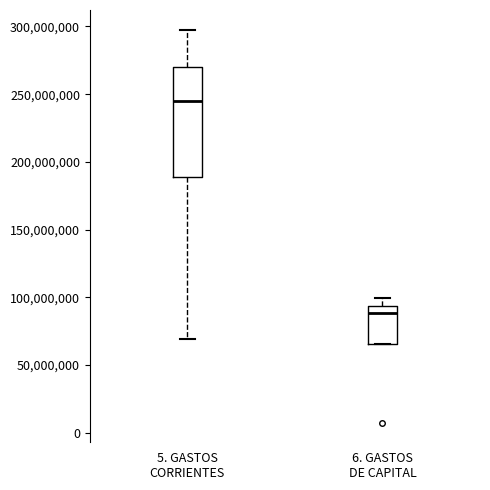

Reading left to right, transcribe this box plot: for each box, give where its median line is, the range the box spans, and where its two whiskers end, as read against the y-axis. The values are not printed on the chart, so give them approximately, as read against the axis.

5. GASTOS CORRIENTES: median 245000000, box 190000000 to 270000000, whiskers 70000000 to 300000000
6. GASTOS DE CAPITAL: median 90000000, box 65000000 to 95000000, whiskers 65000000 to 100000000